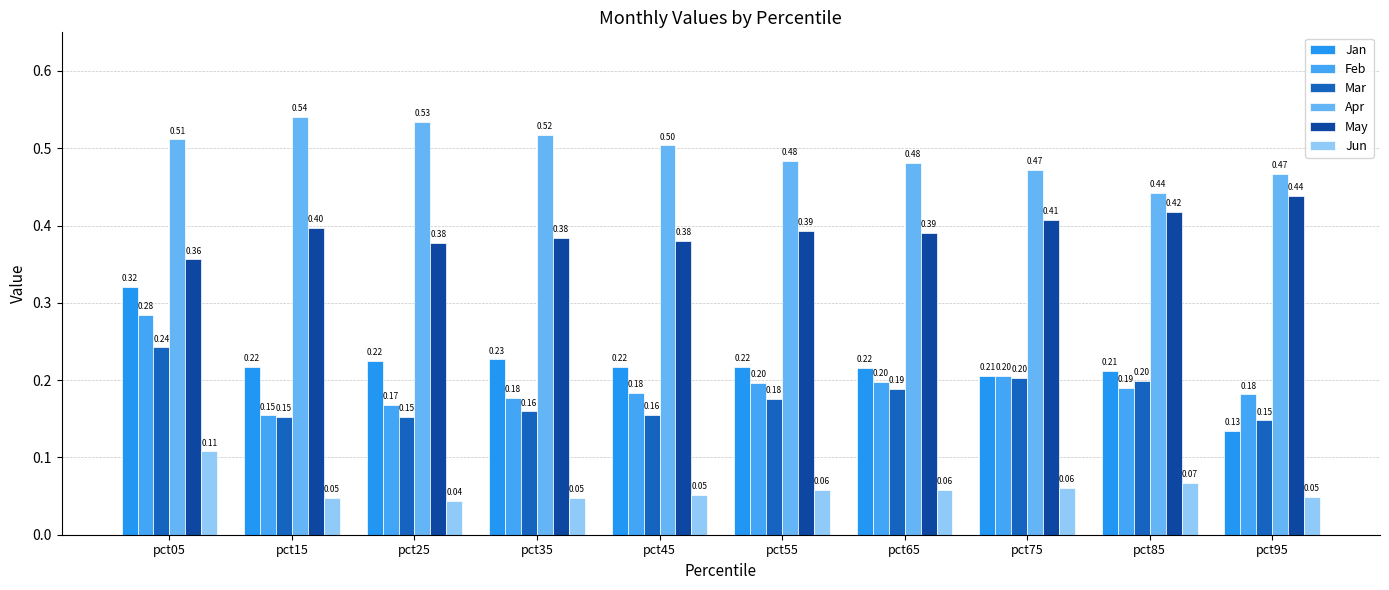

How many bars are there in total?

60